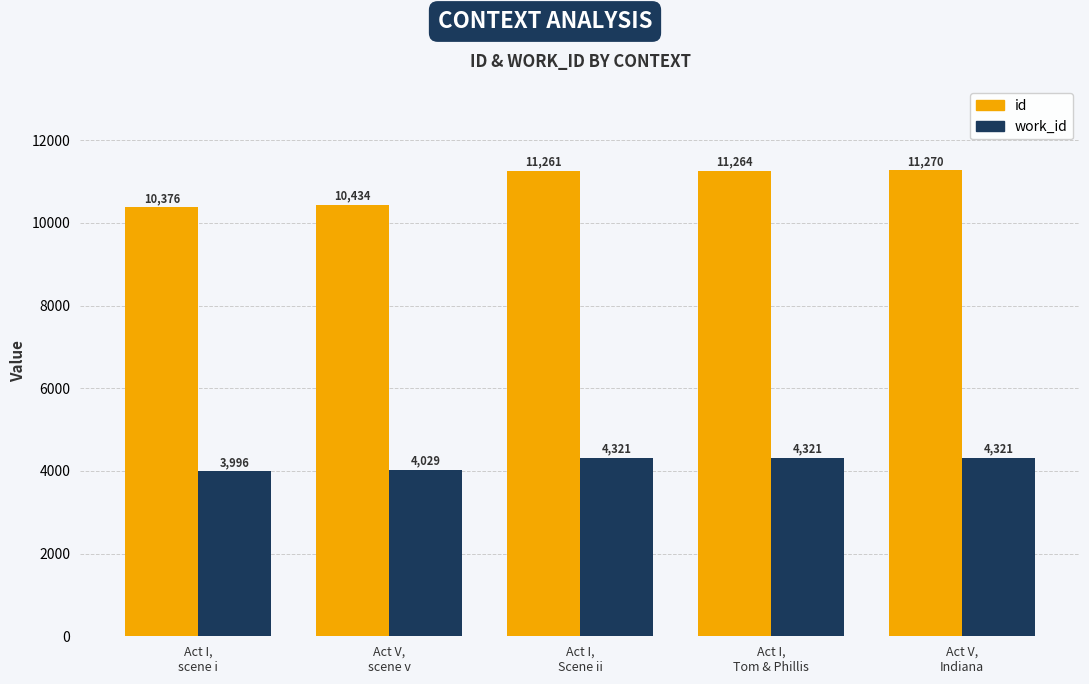

How many data points does each series have?

5